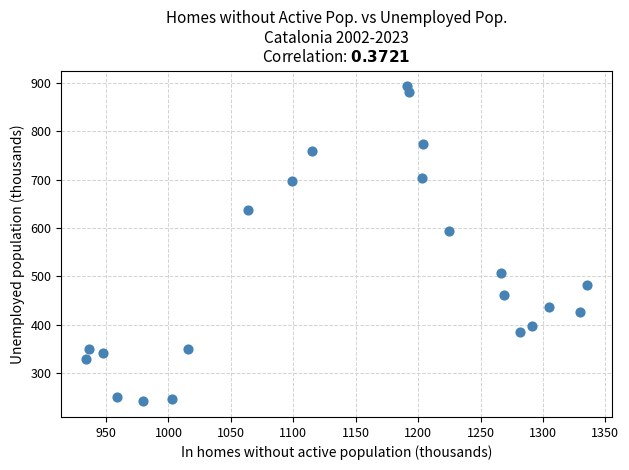

What is the range of X values (max minus min)?

401.1